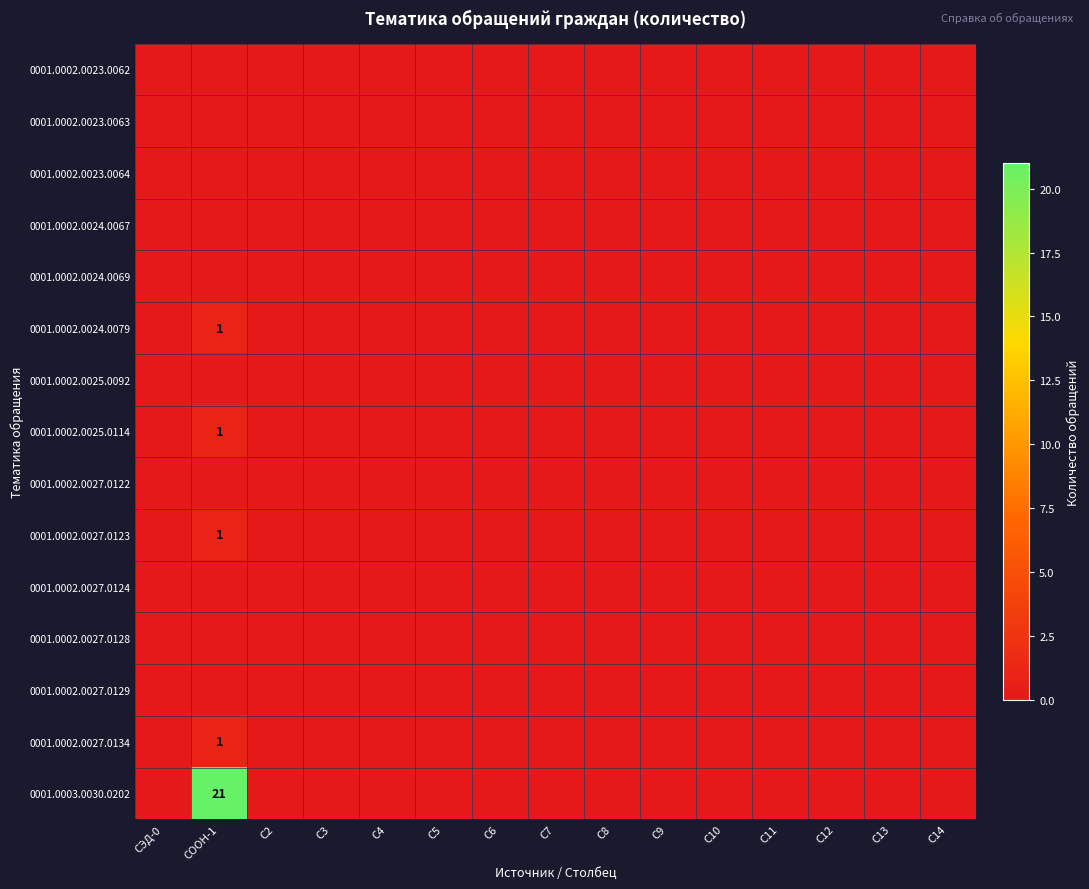

Which category has the highest value in the 0001.0002.0024.0079 series?

СООН-1